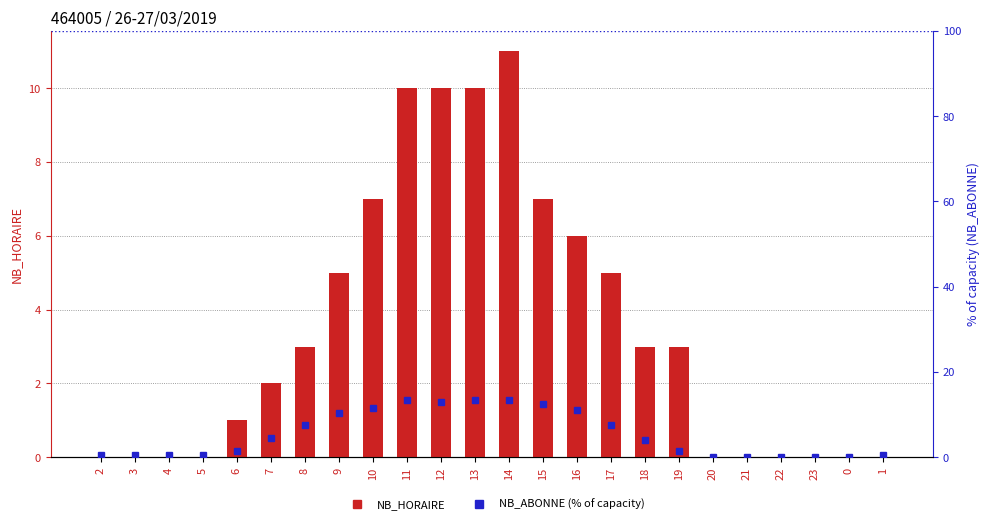

What is the label of the 15th bar from the right?

11